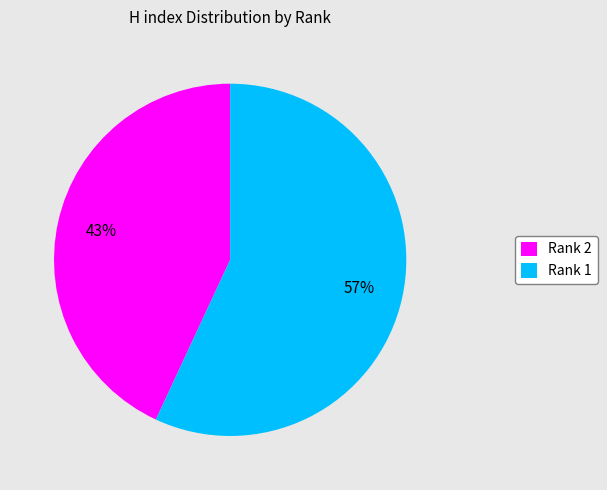

How many slices are in this pie chart?

2